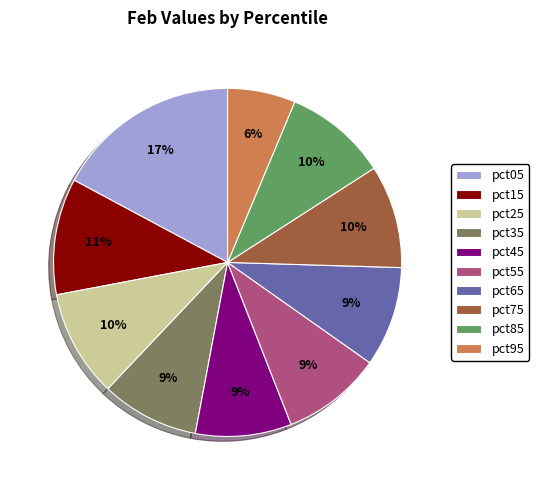

To the nearest percent, what is the average slice percentage?

10%